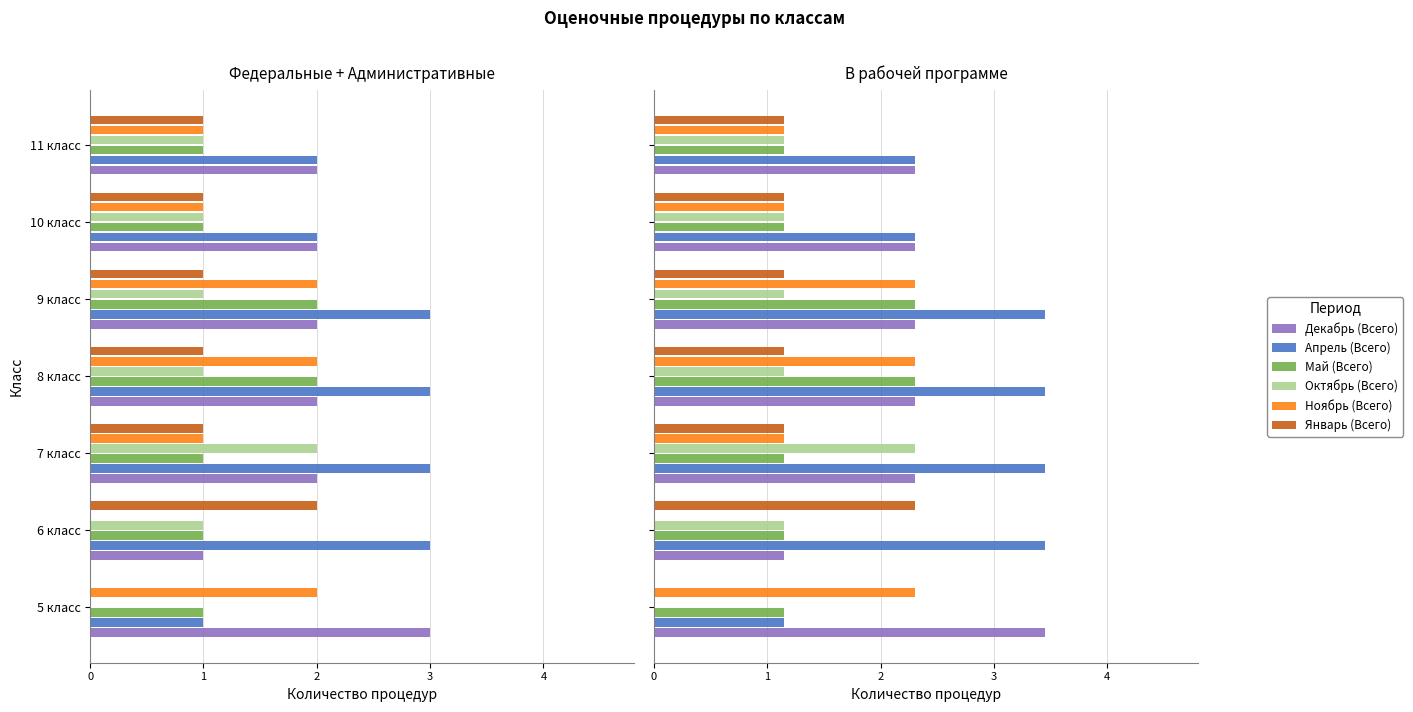

What is the total value across all series at 8 класс?

12.6